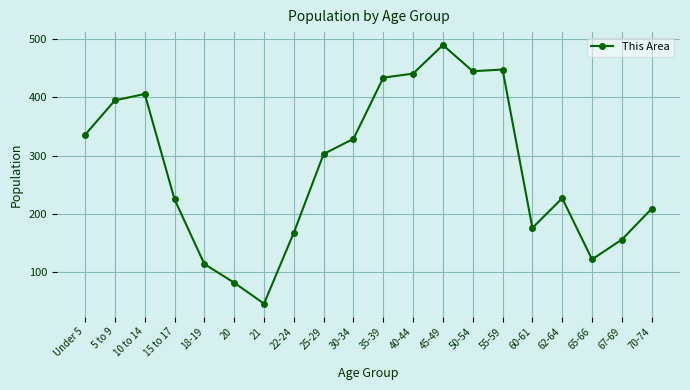

Which category has the highest value across all series?

45-49